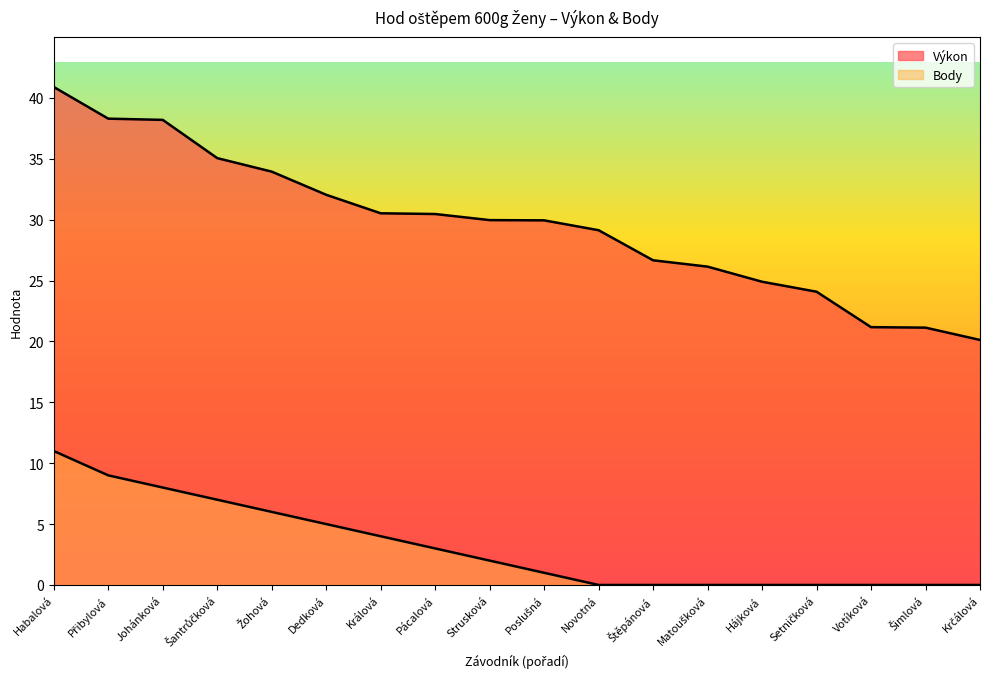

Is it true that Body equals 8.0 at Johánková?

True